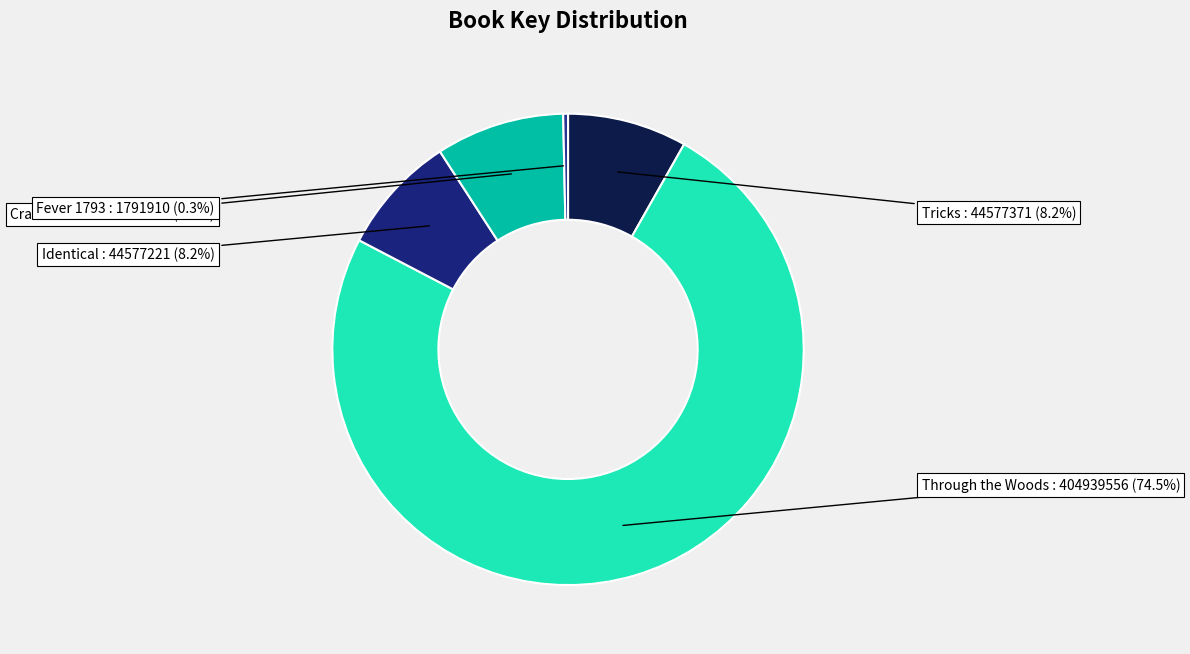

True or false: Tricks accounts for 1% of the total.

False